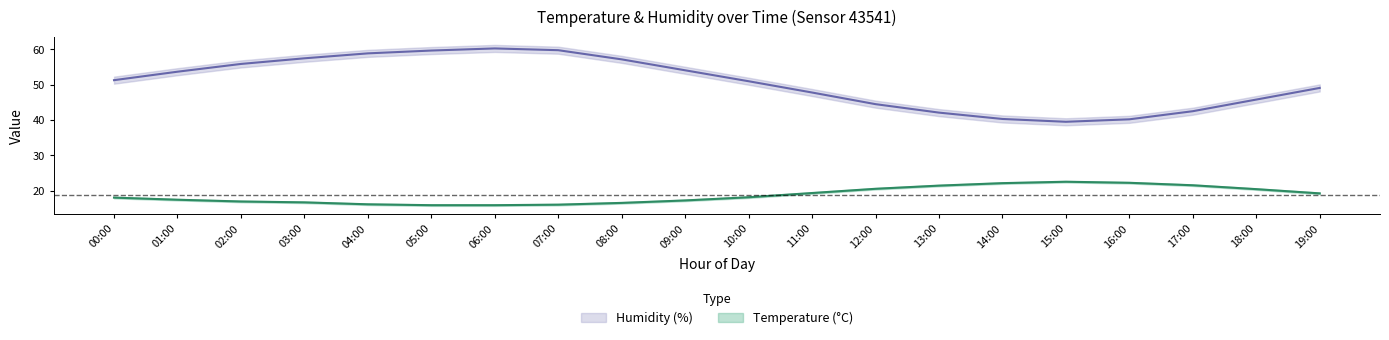

True or false: temperature_lower and humidity_upper cross at least once.

False